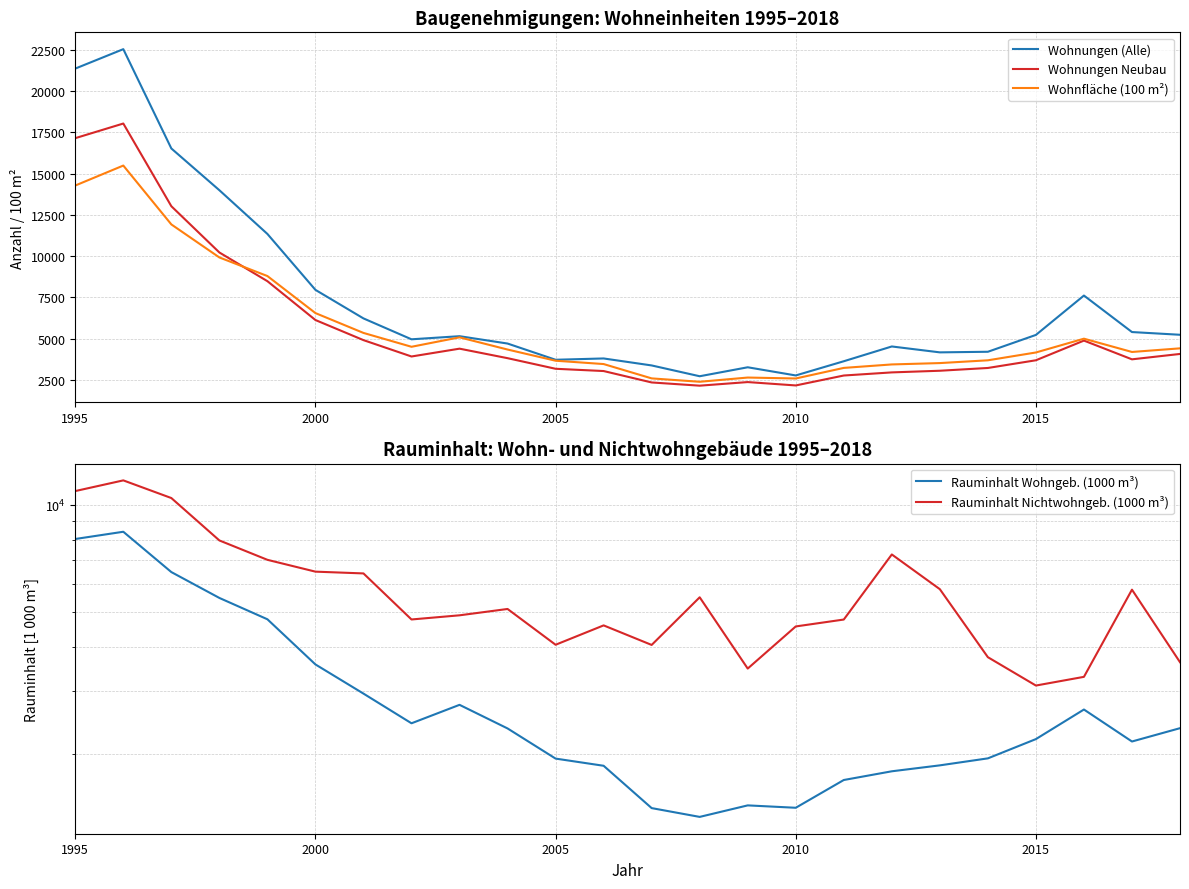

What is the minimum value for Wohnungen (Alle)?

2725